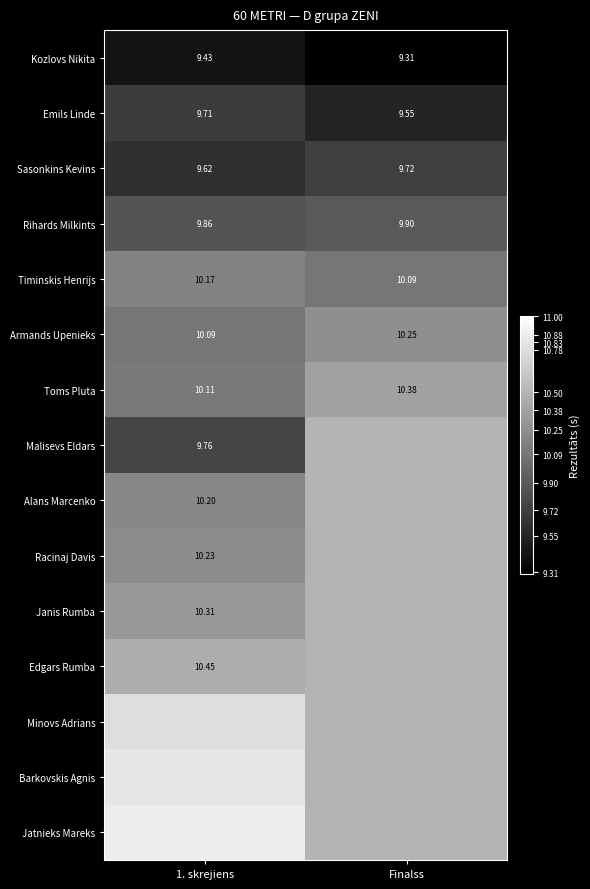

The value of Malisevs Eldars at 1. skrejiens is 4.9. True or false?

False